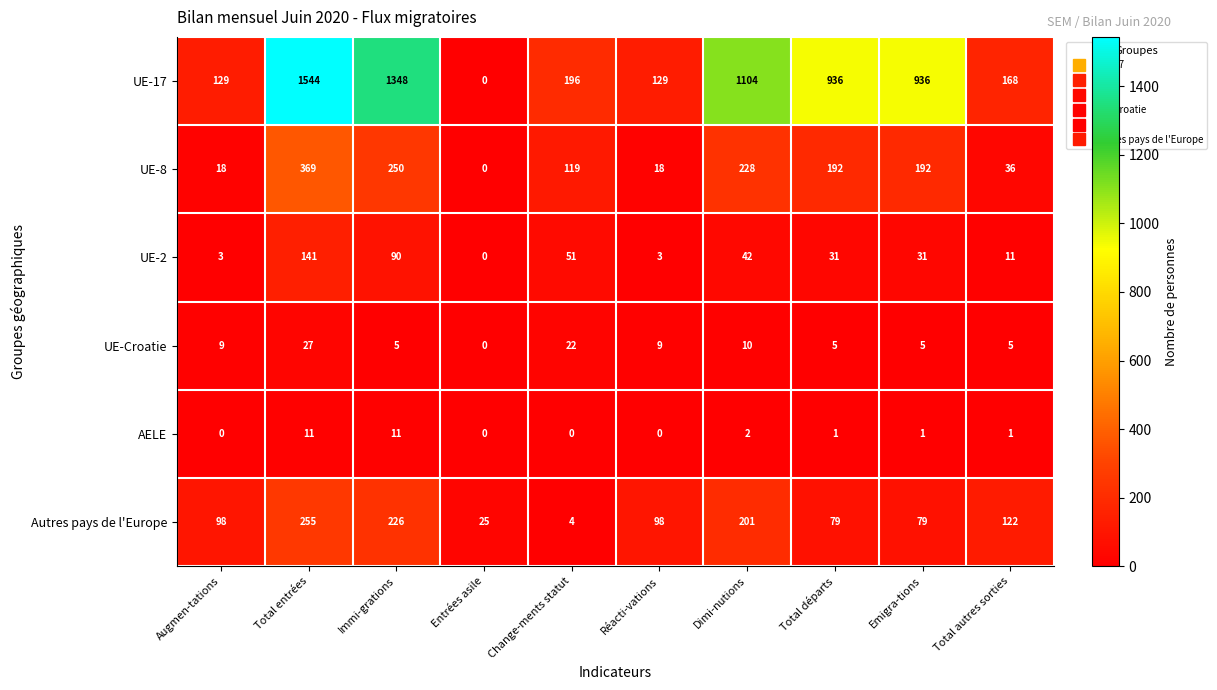

At which label does UE-8 first exceed 192?

Total entrées